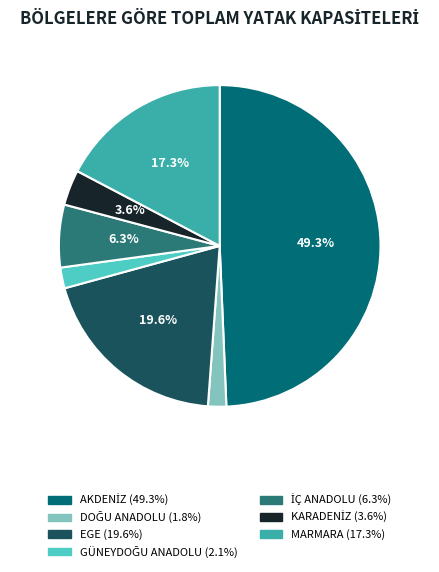

Is MARMARA the majority of the pie?

No